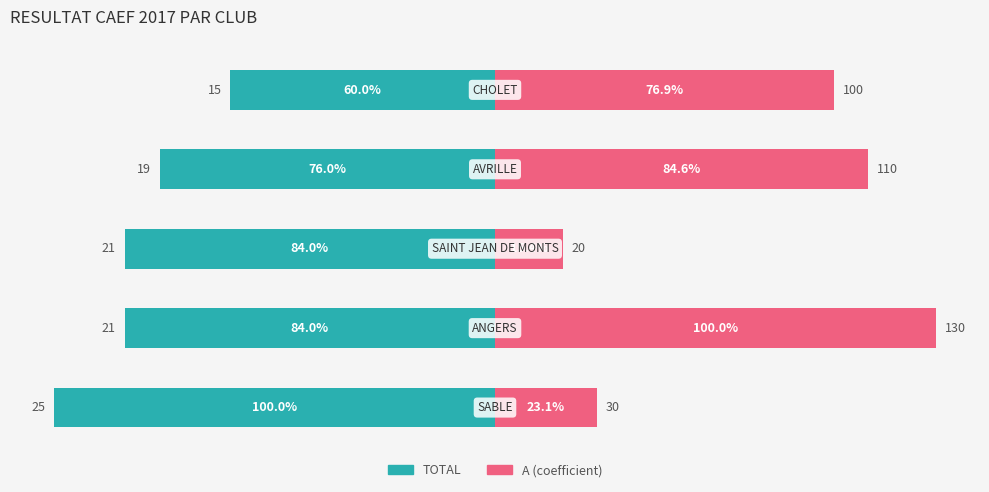

What is the maximum value for A?

100.0